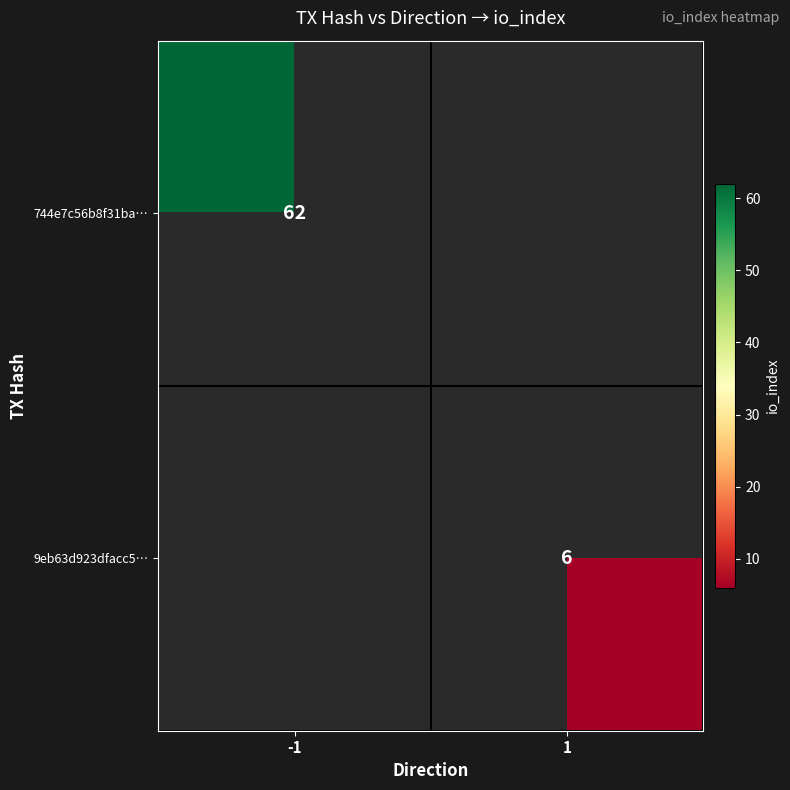

True or false: 744e7c56b8f31ba… has a value of 62 at -1.

True